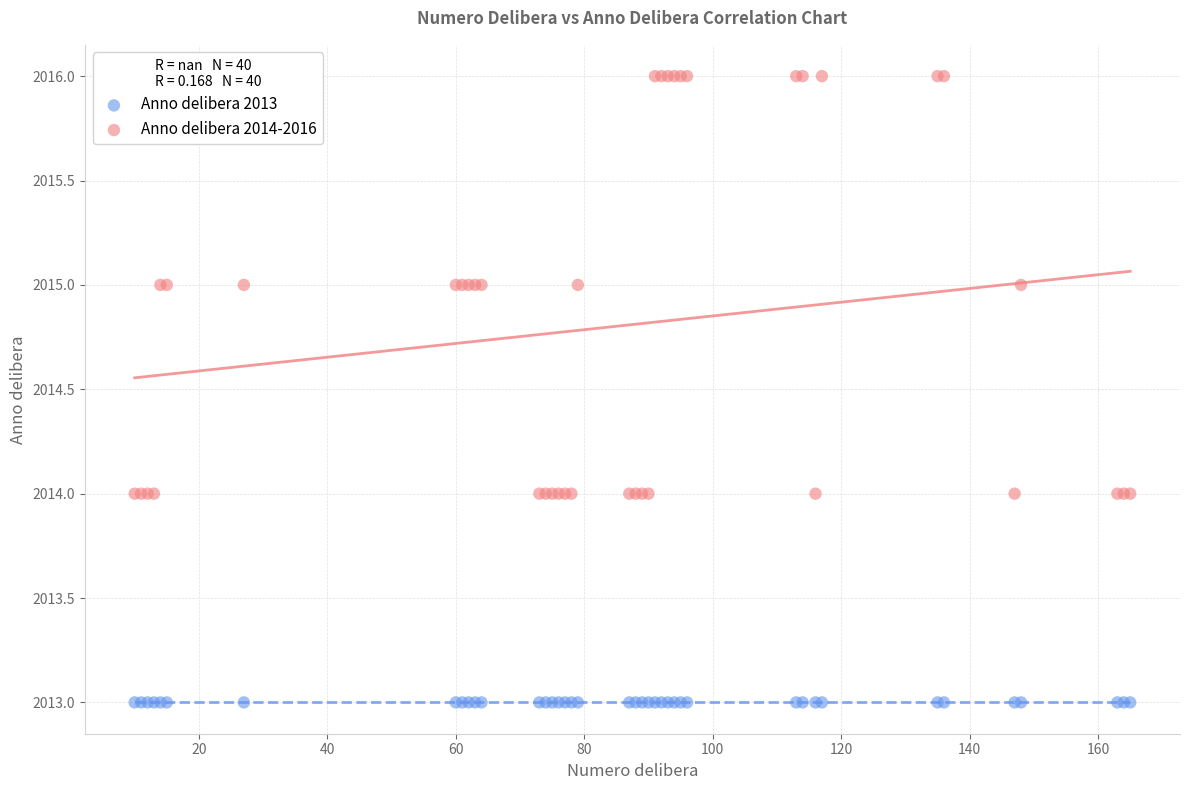

Which series reaches the maximum Y coordinate?

Anno delibera 2014-2016